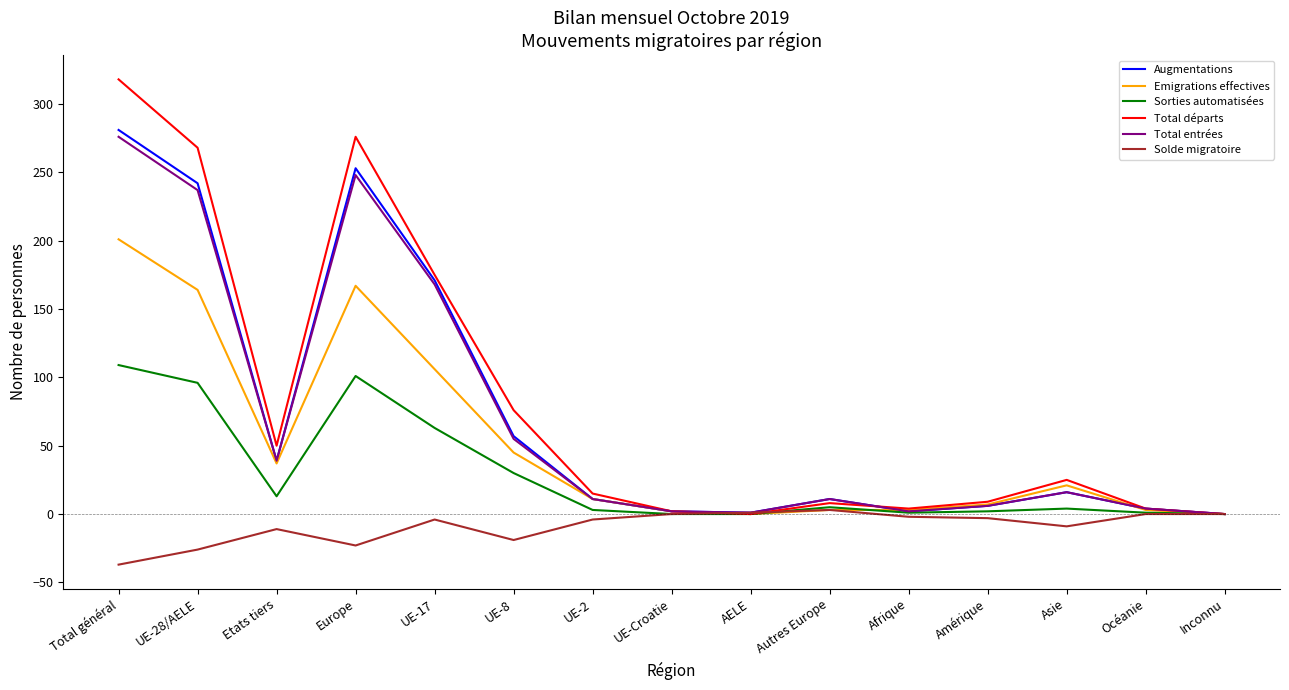

What are all the series names shown in the legend?

Augmentations, Emigrations effectives, Sorties automatisées, Total départs, Total entrées, Solde migratoire